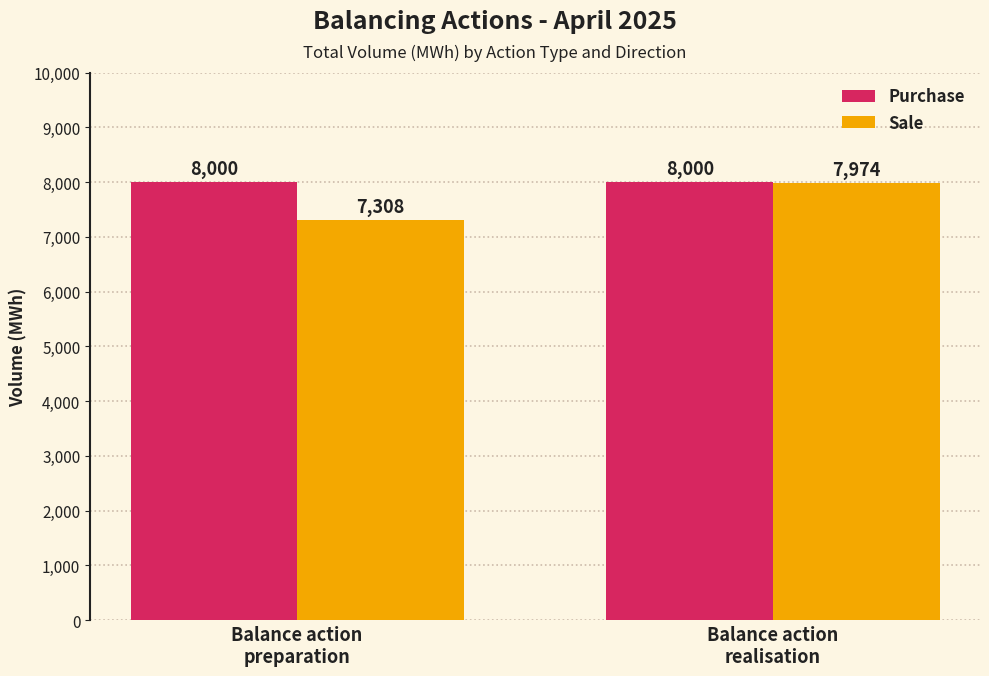

Reading left to right, extract all data points from this chart.

Purchase: Balance action
preparation=8000	Balance action
realisation=8000
Sale: Balance action
preparation=7308	Balance action
realisation=7974